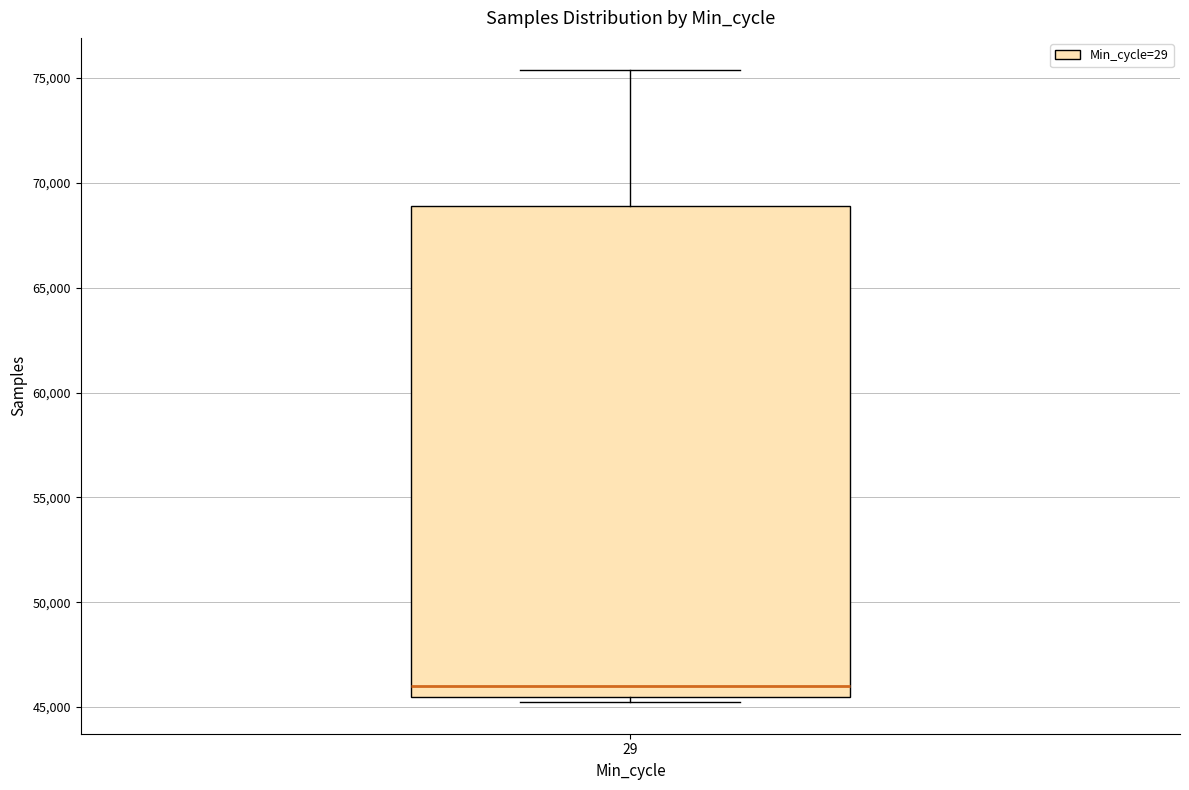

Where is the lower edge of the box at x = 29 on the y-axis? The values are not printed on the chart, so give them approximately, as read against the axis.

45500